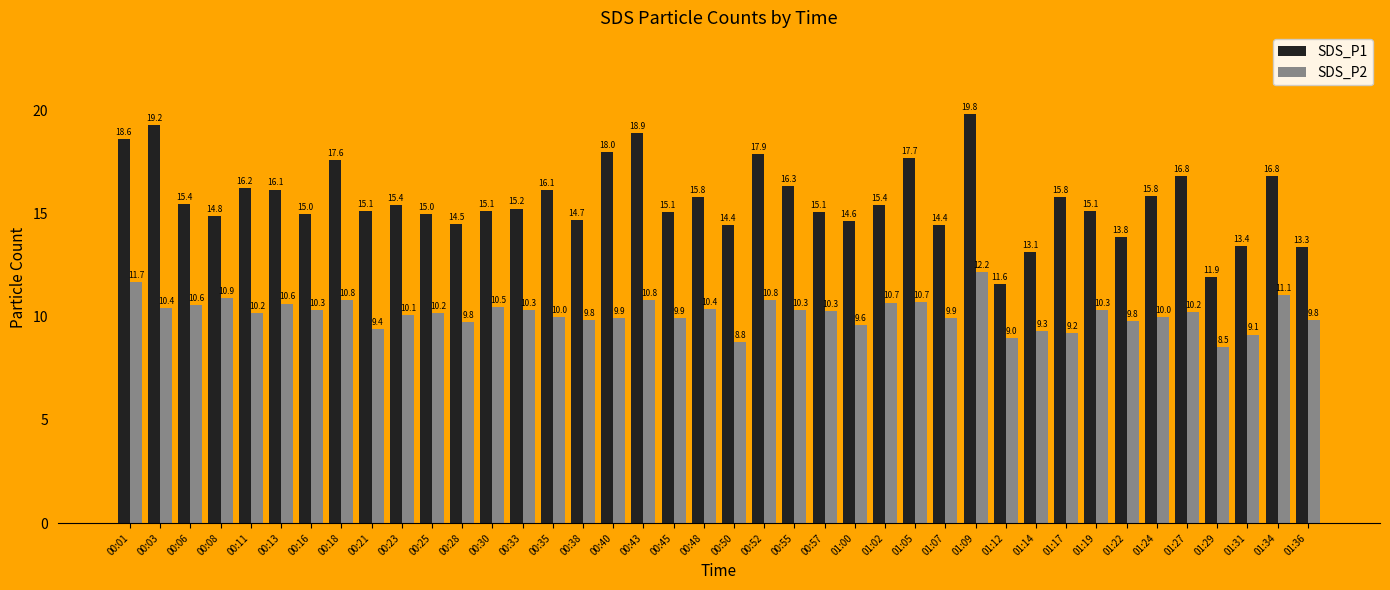

True or false: SDS_P2 has a value of 14.4 at 00:13.

False